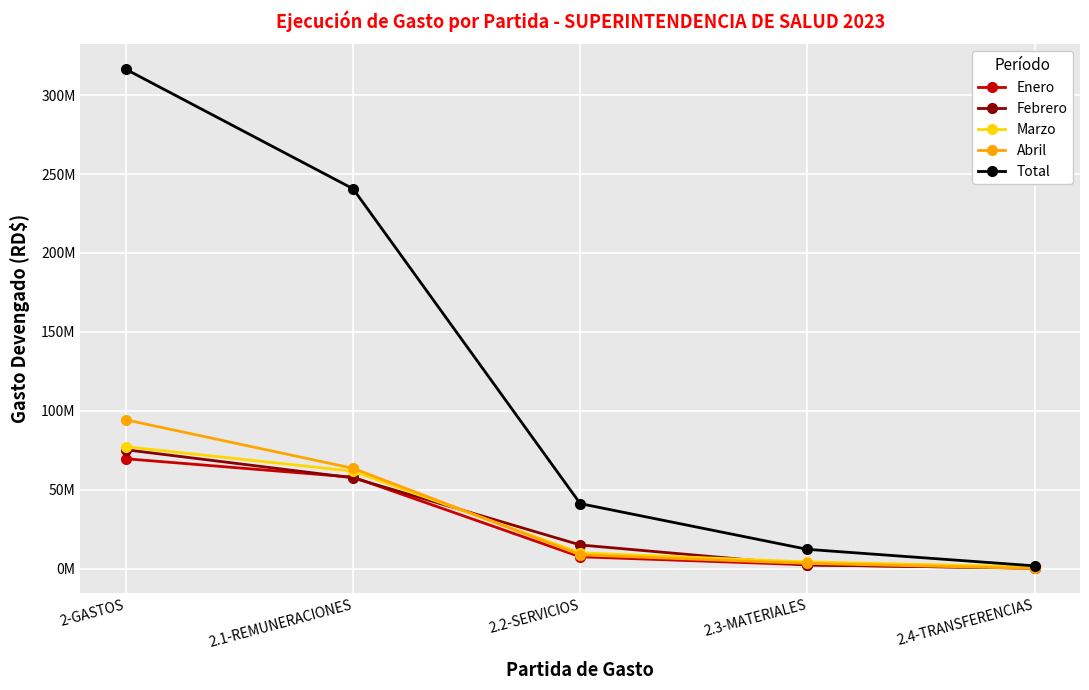

What are all the series names shown in the legend?

Enero, Febrero, Marzo, Abril, Total